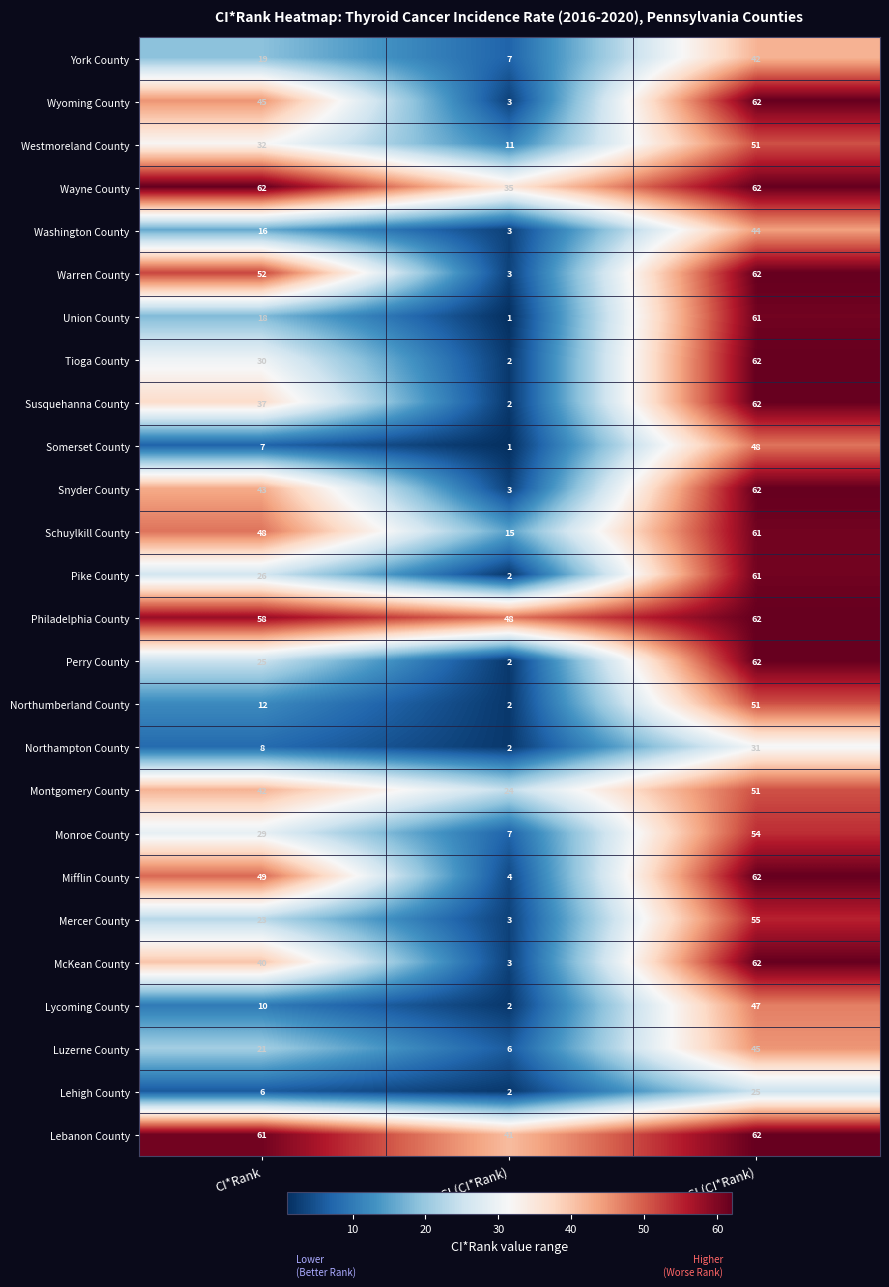

What is the spread (max minus min) of values at Upper CI (CI*Rank)?

37